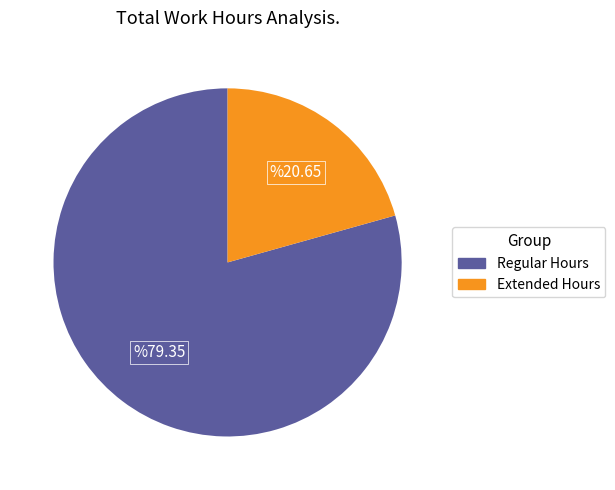

Is there a majority slice in this chart?

Yes